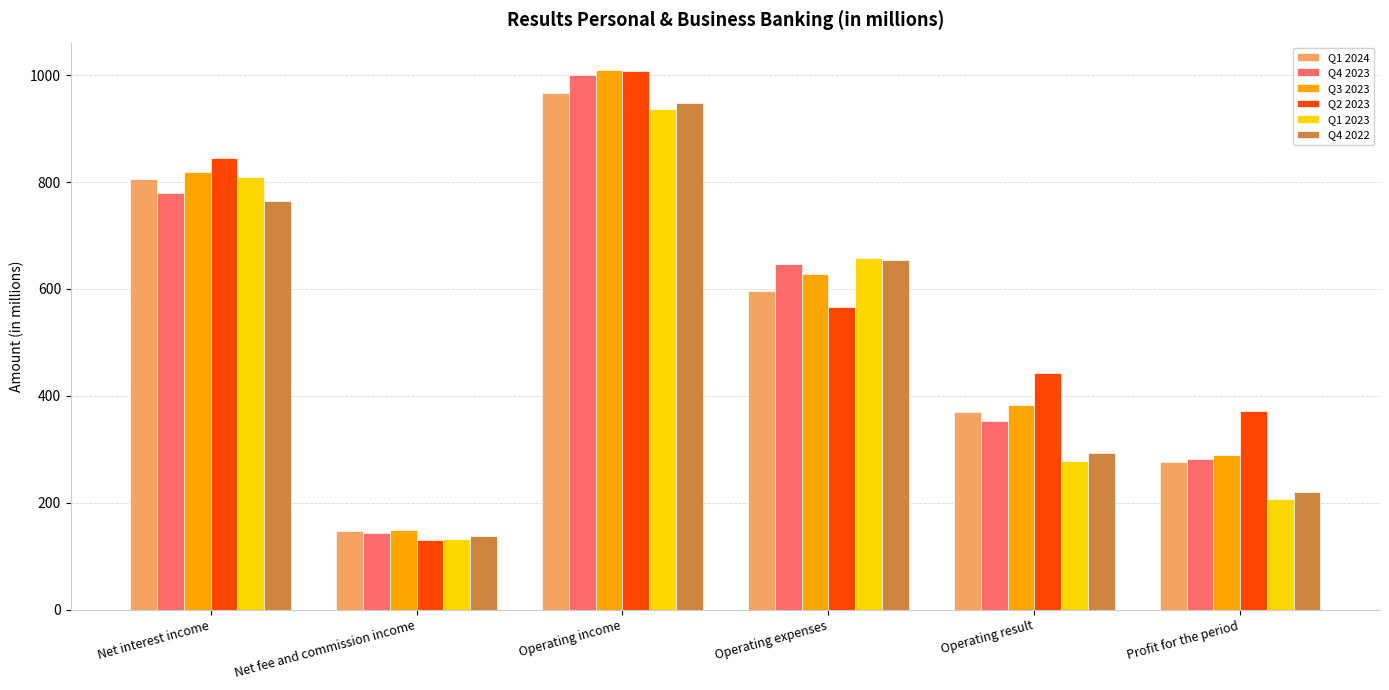

What position from the right is Profit for the period?

1